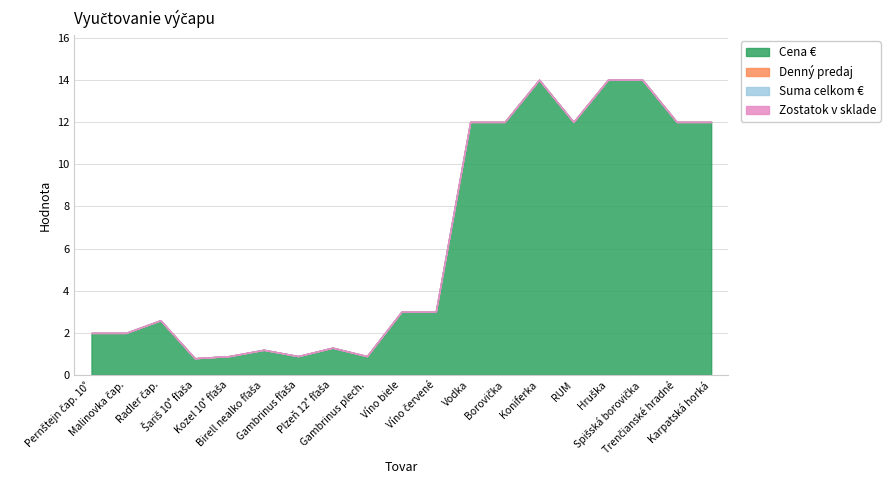

What is the greatest value displayed?

14.0